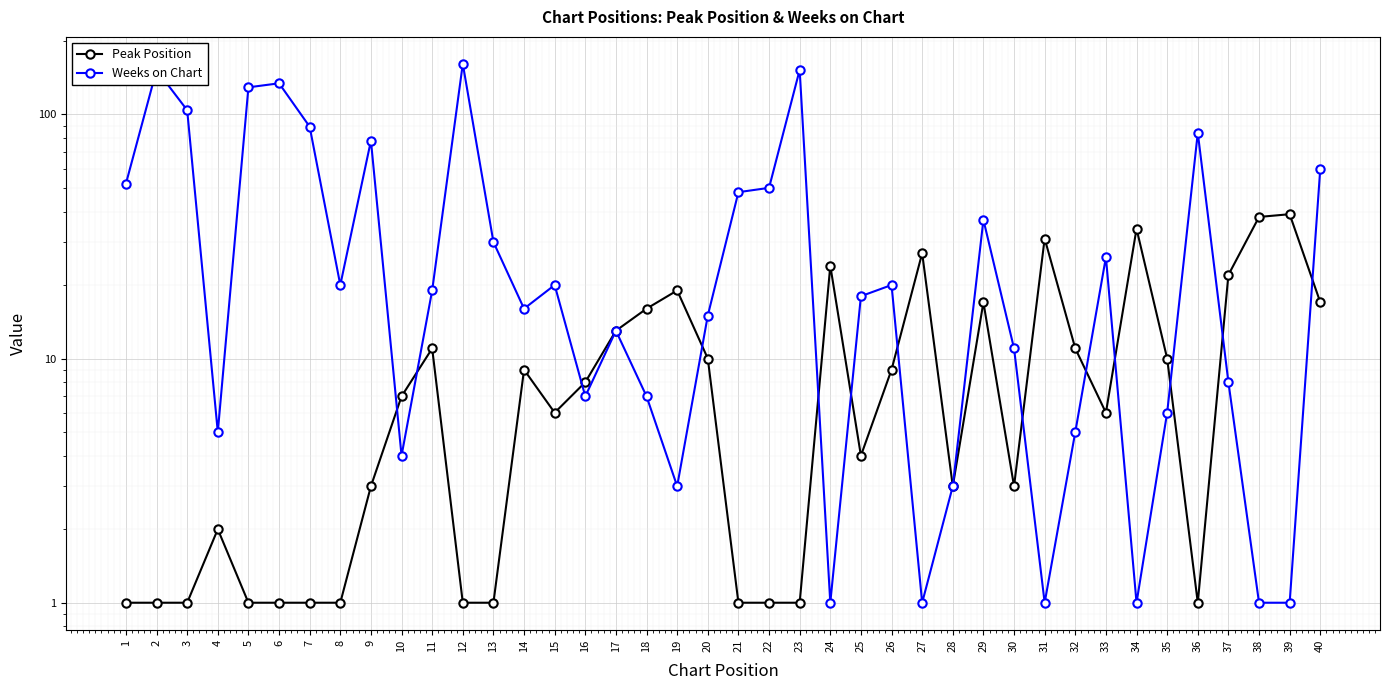

What is the value of the Weeks on Chart point at the 38th from the left?

1